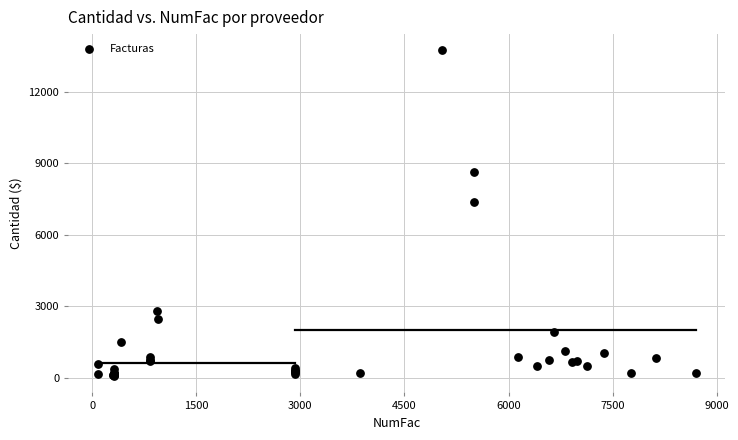

What Y value in the scatter plot is closest to 6900?

7393.7